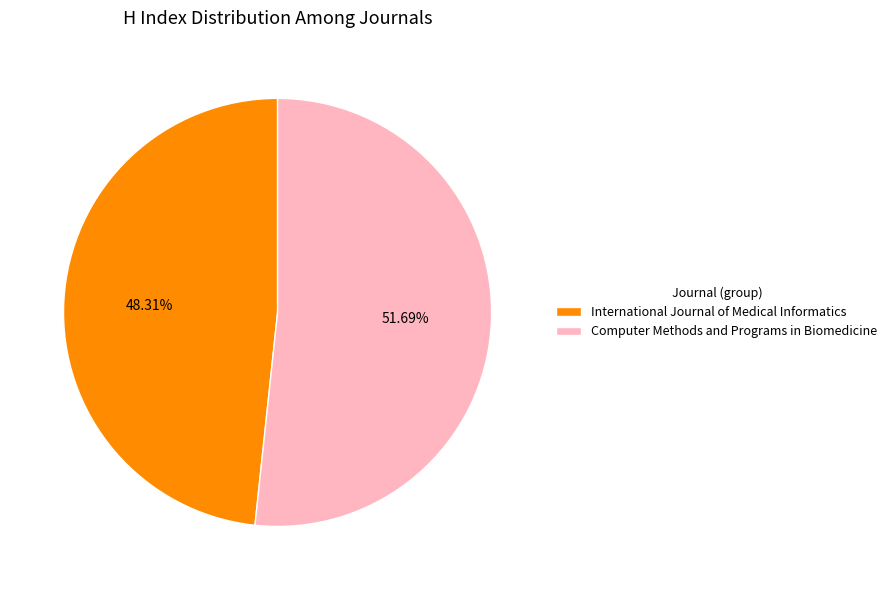

Approximately how many times larger is the value at International Journal of Medical Informatics compared to Computer Methods and Programs in Biomedicine?

0.9